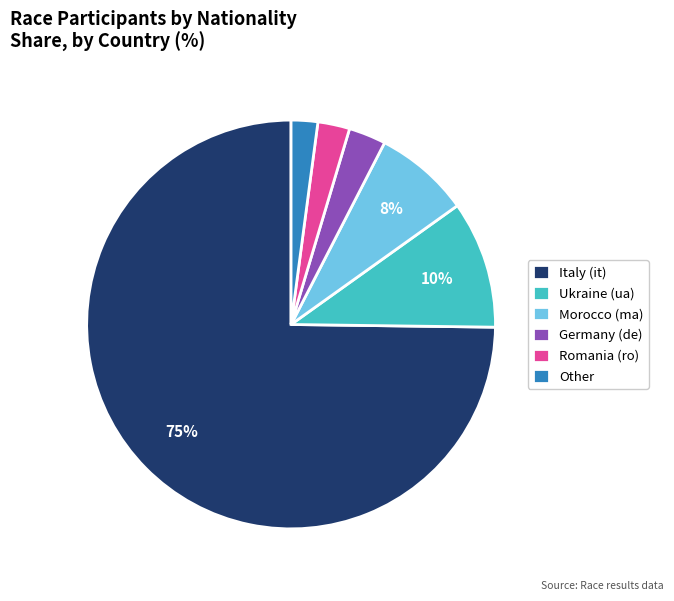

What is the majority slice?

Italy (it)